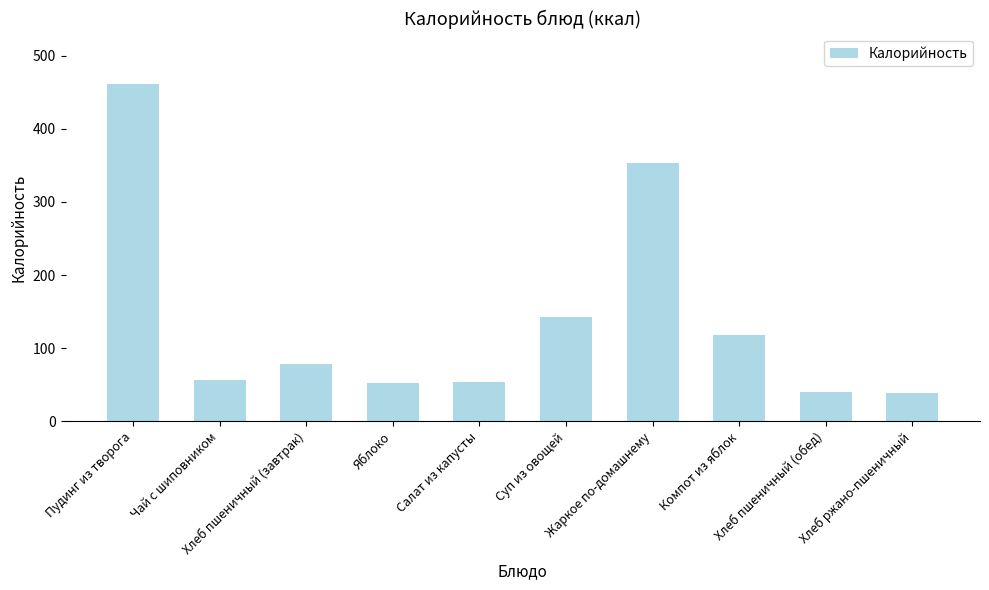

Does the chart contain any negative values?

No